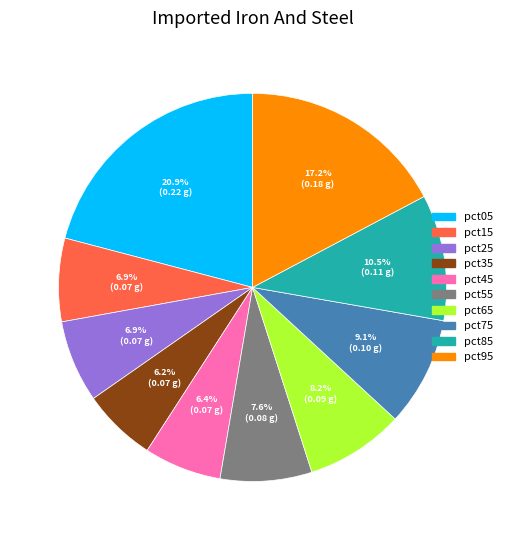

Count the number of slices in the pie.

10